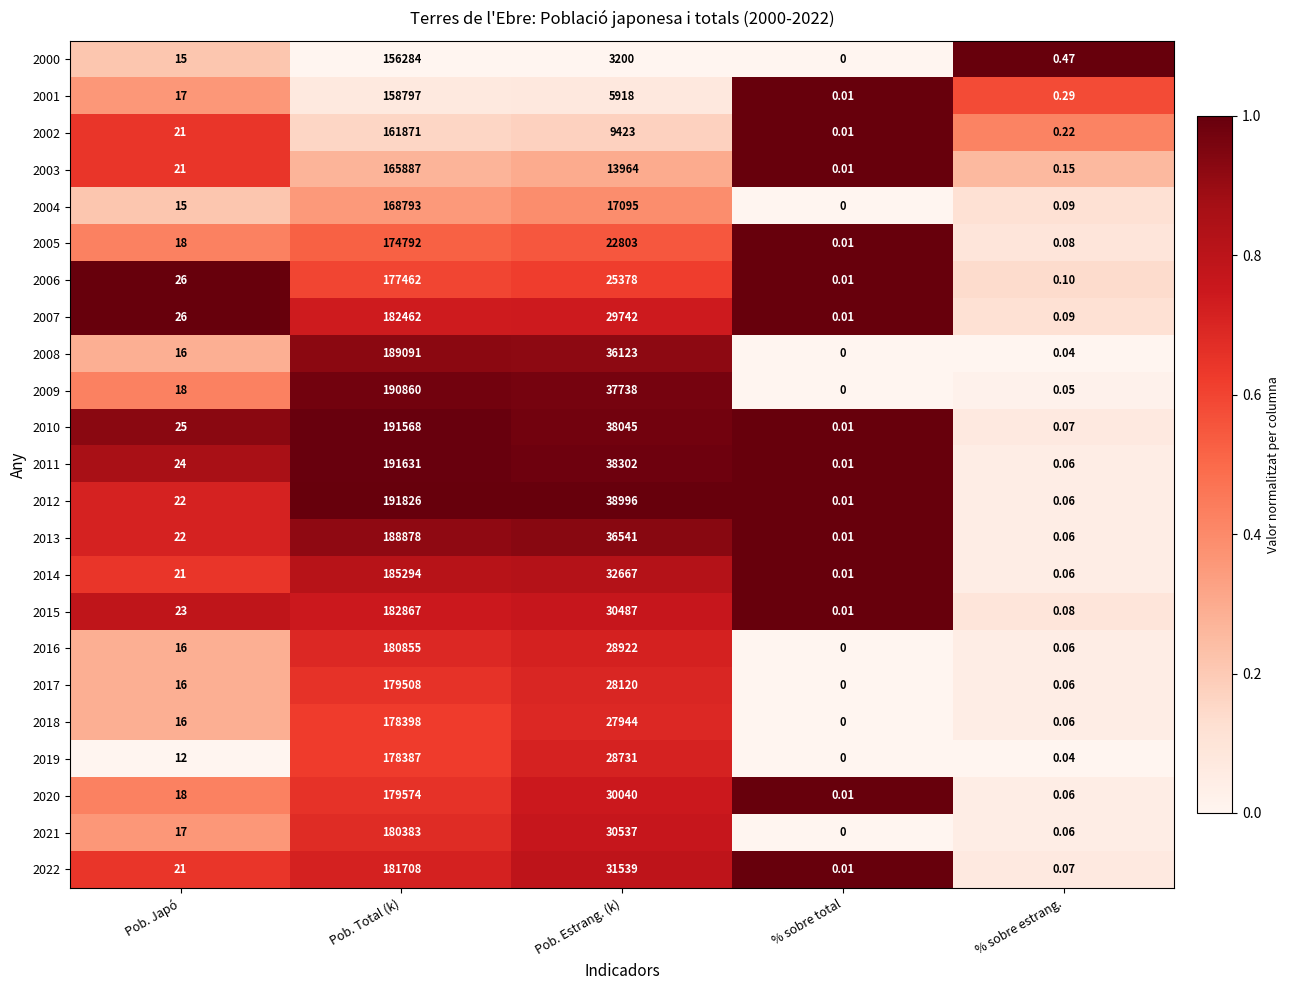

At how many categories does at least one series exceed 0?

5